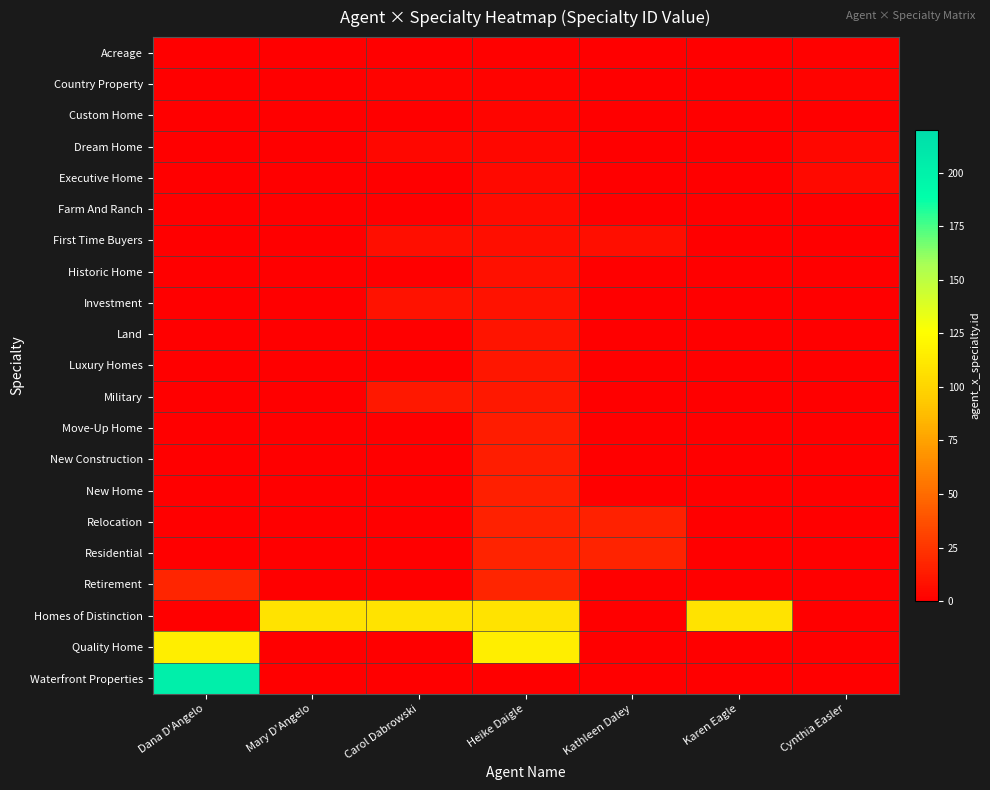

At which category is the sum across all series the highest?

Heike Daigle